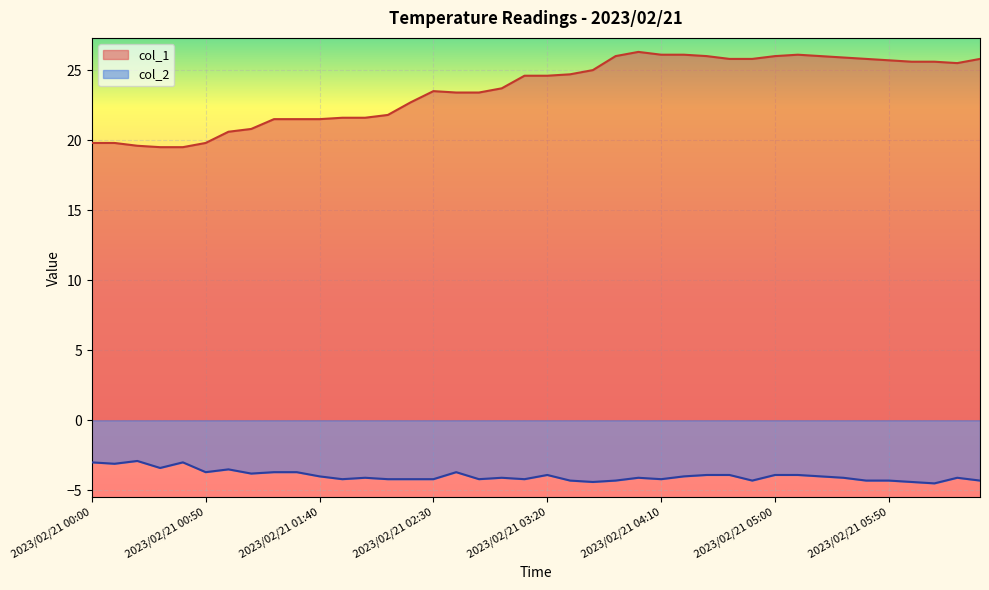

Where is col_1 nearest to the value 22?

2023/02/21 02:10